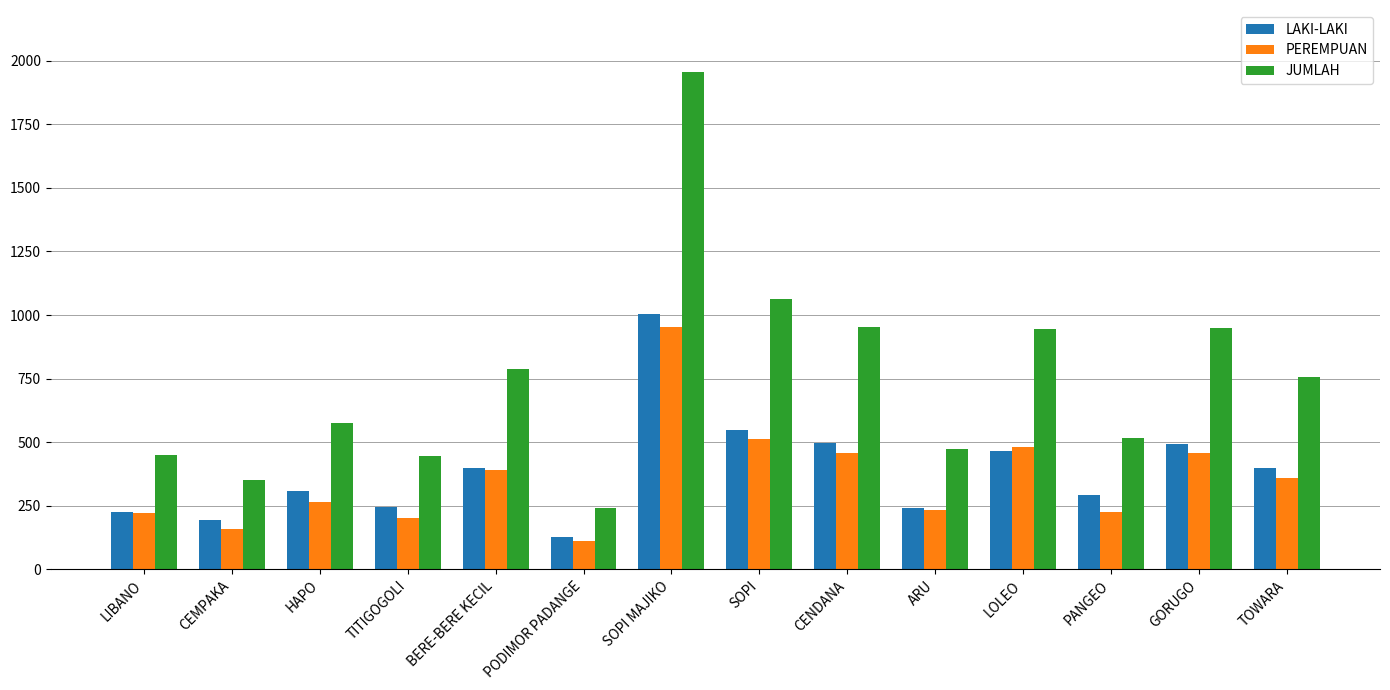

What is the label of the 2nd bar from the right?

GORUGO